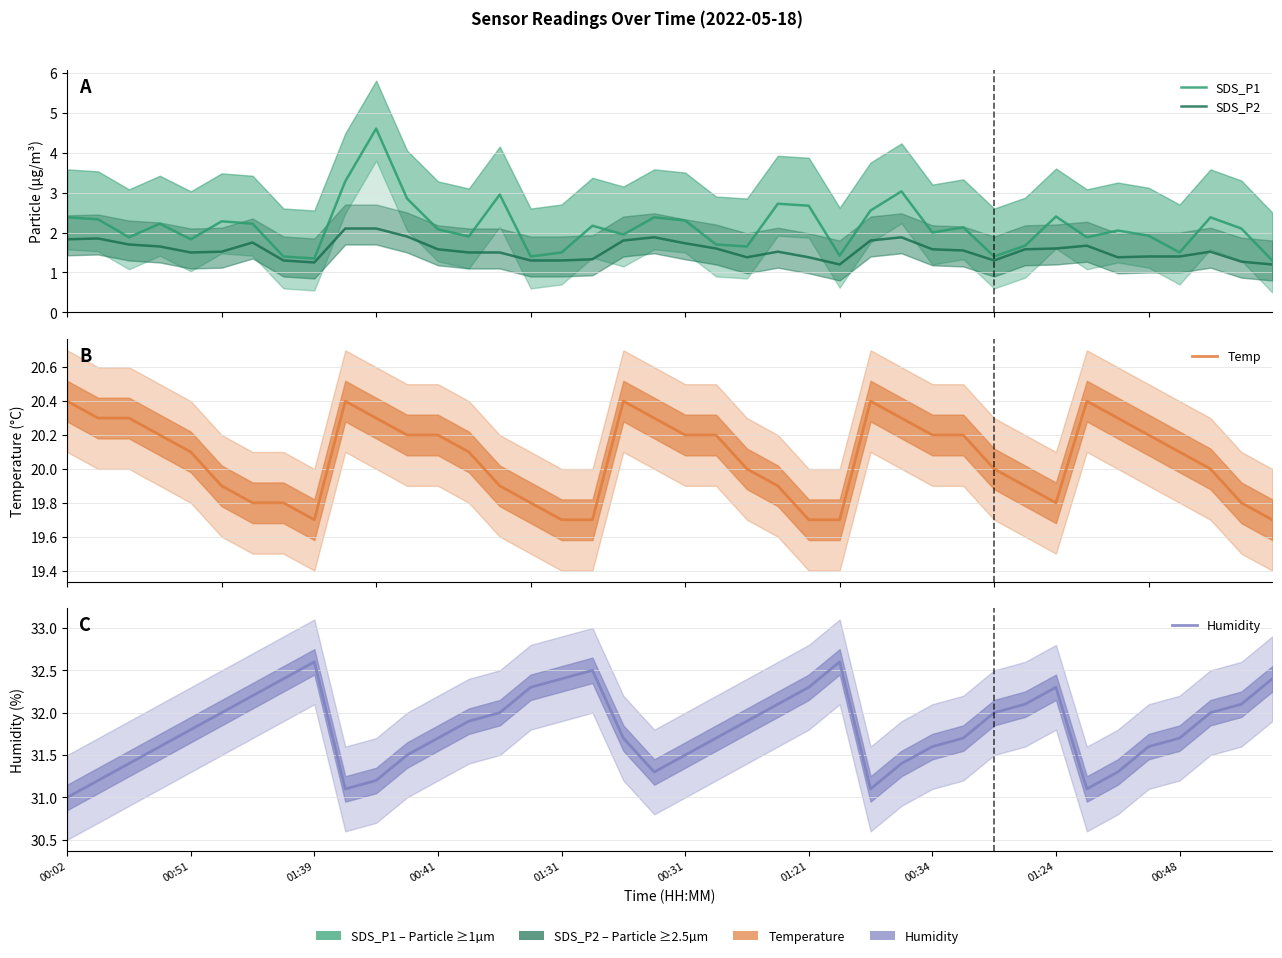

How many lines are shown in the chart?

4